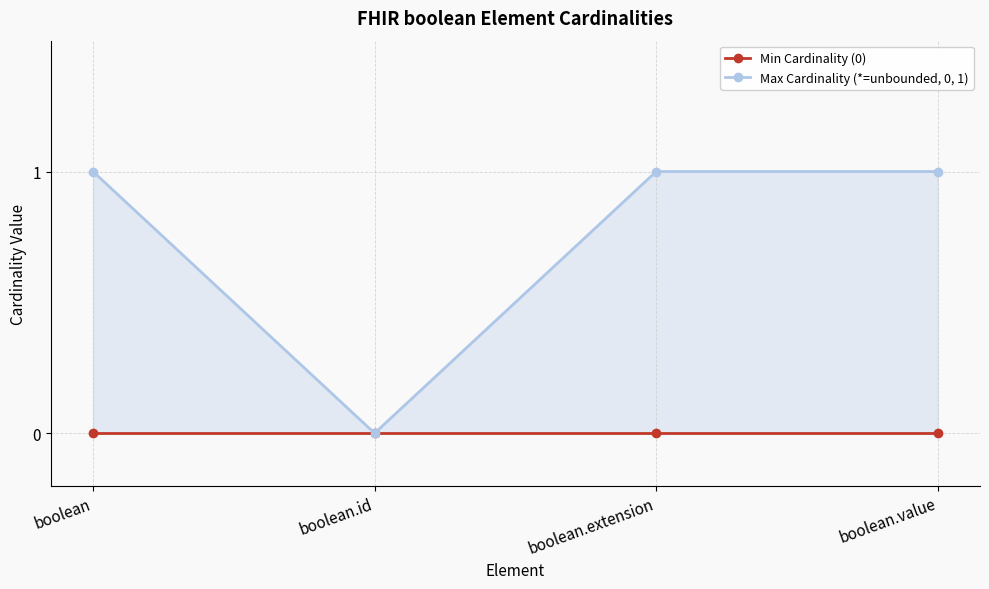

Between boolean and boolean.id, which series saw the biggest shift?

Max Cardinality (*=unbounded, 0, 1)